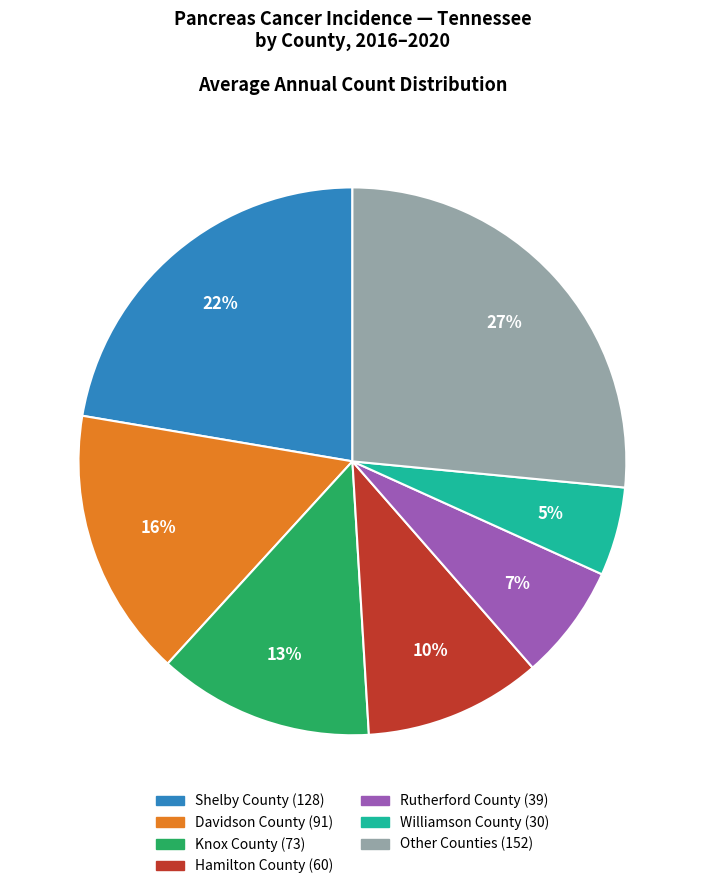

Count the number of slices in the pie.

7